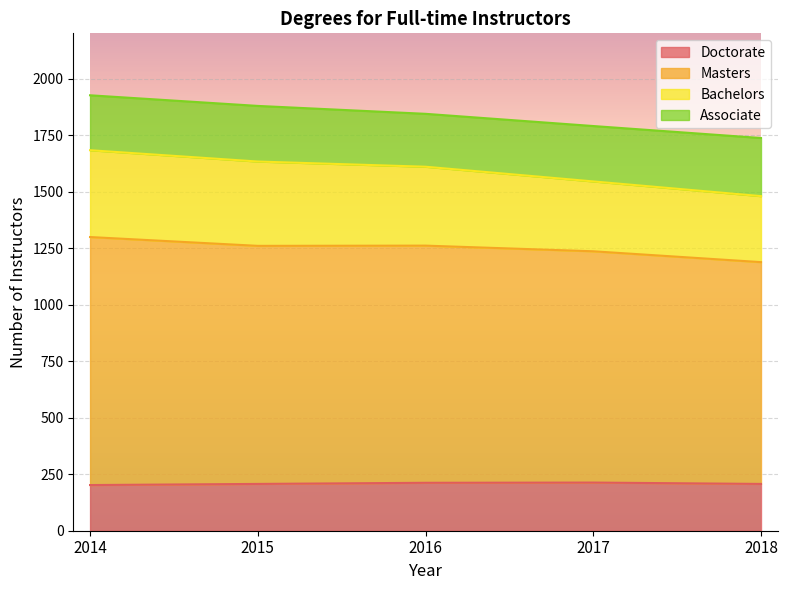

What is the difference between the maximum and second lowest values in the Masters series?

63